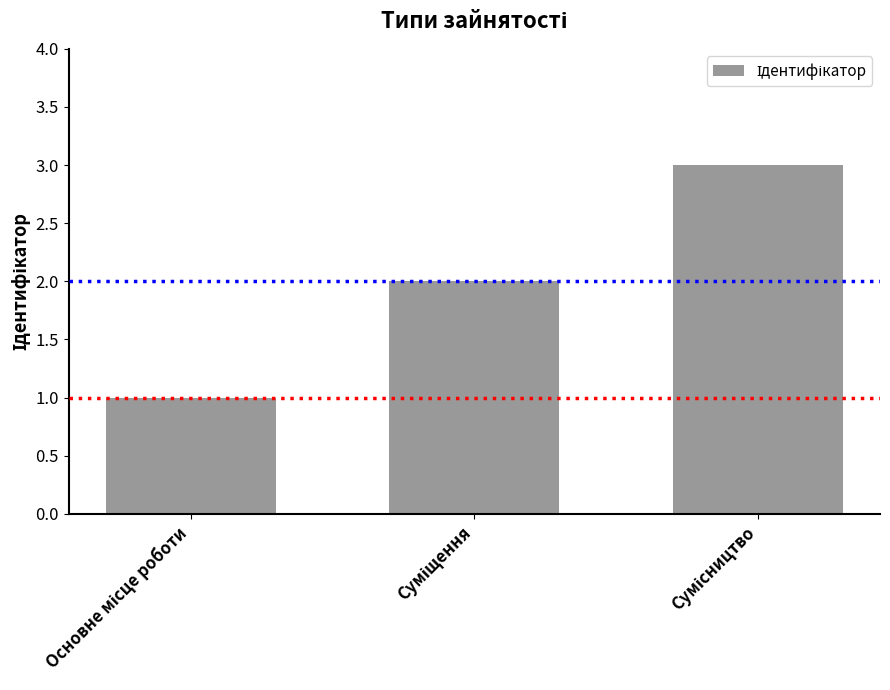

What is the greatest value displayed?

3